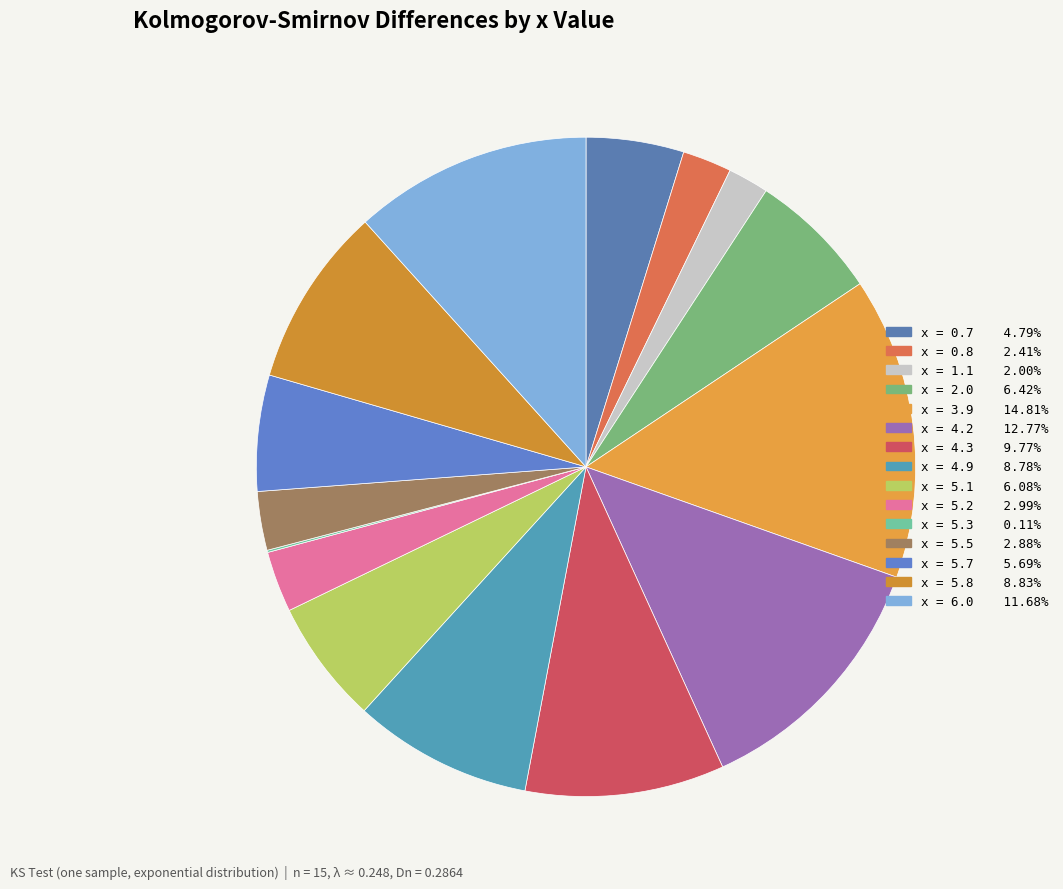

Which slice is the largest?

3.9